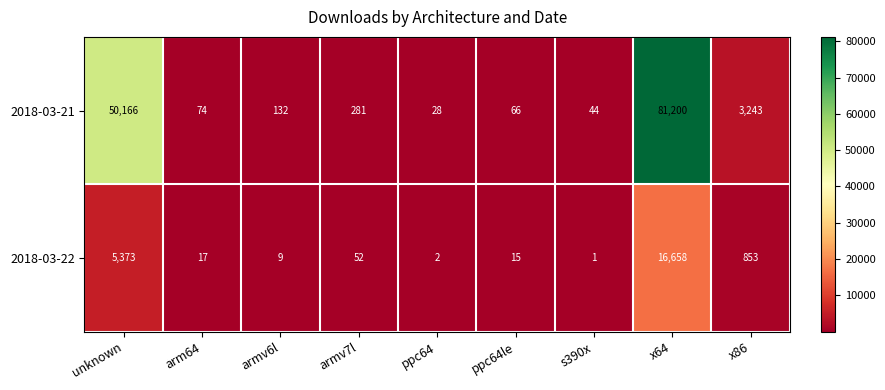

Which category has the lowest value across all series?

s390x